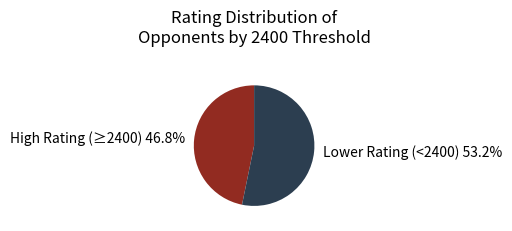

Rank the categories by value from lowest to highest.

High Rating (≥2400) 46.8%, Lower Rating (<2400) 53.2%